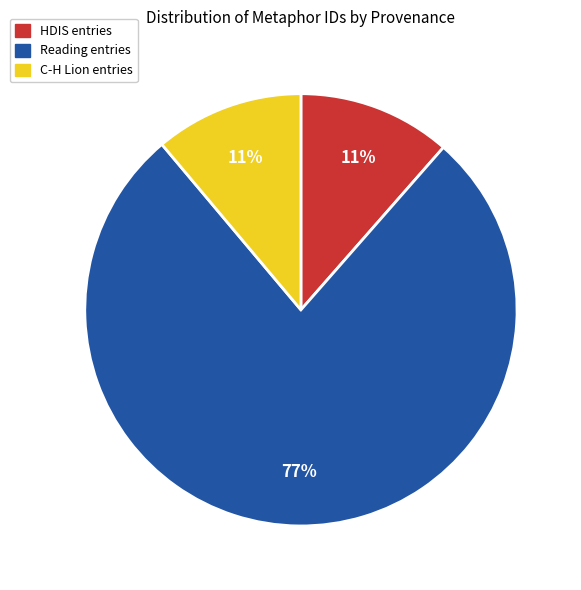

Is there any slice that represents more than half of the pie?

Yes